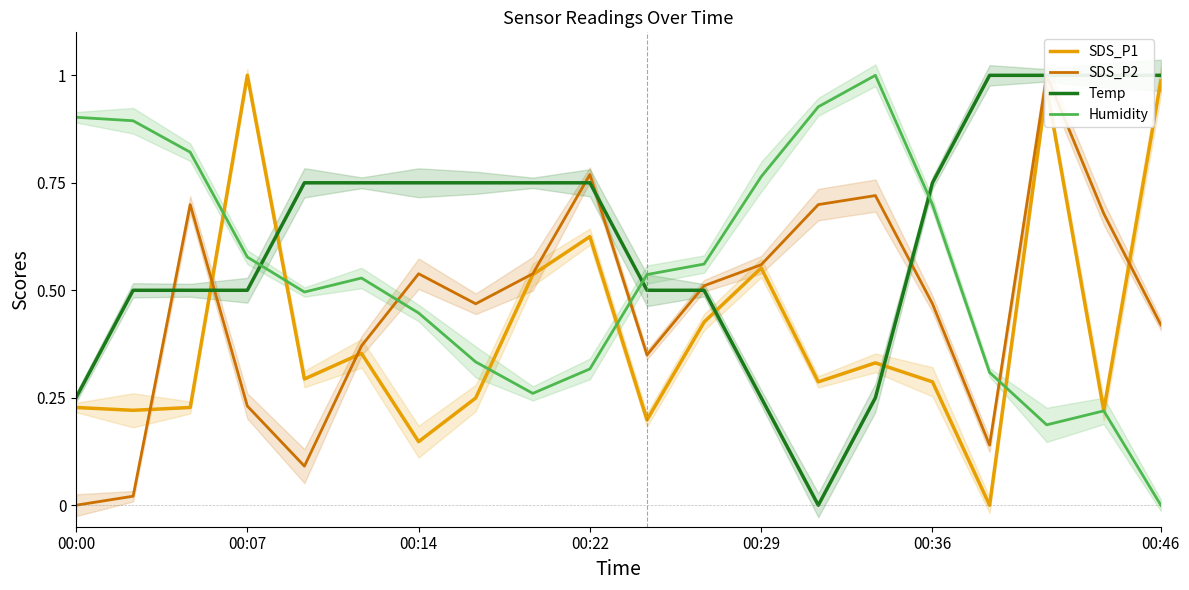

Between 8 and 17, which series saw the biggest shift?

SDS_P2